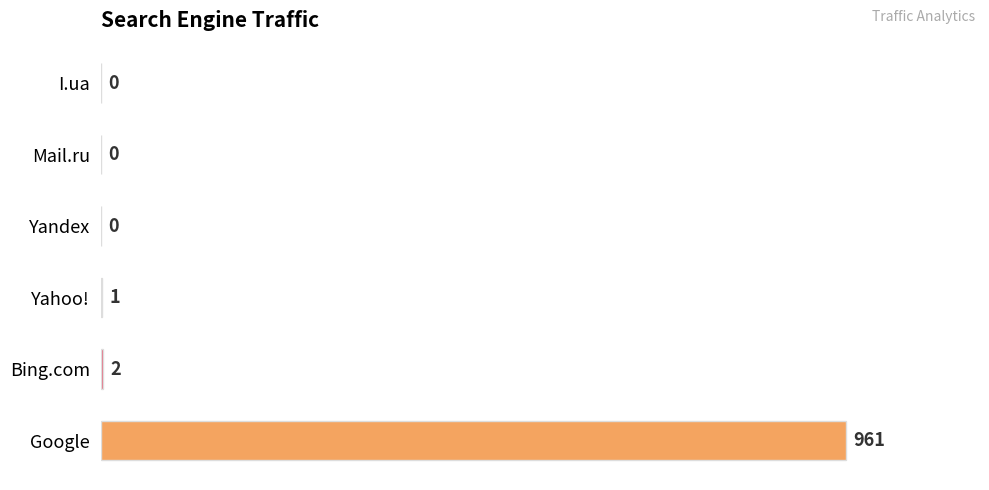

Is it true that the value at Mail.ru is -542?

False